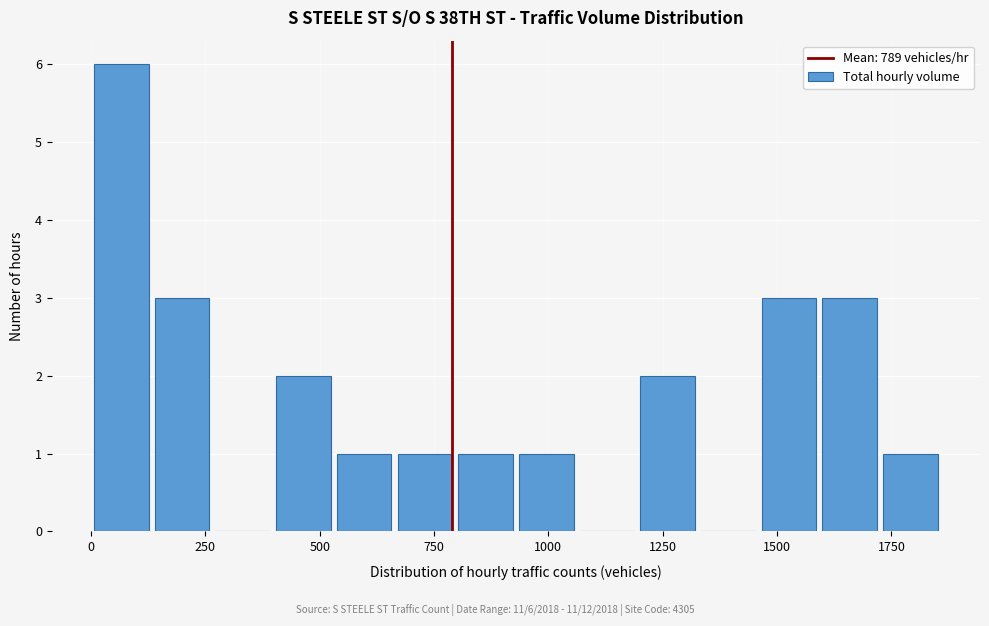

Around what value on the x-axis is the tallest bar? Give the approximate position of its centre, as read against the axis.

50